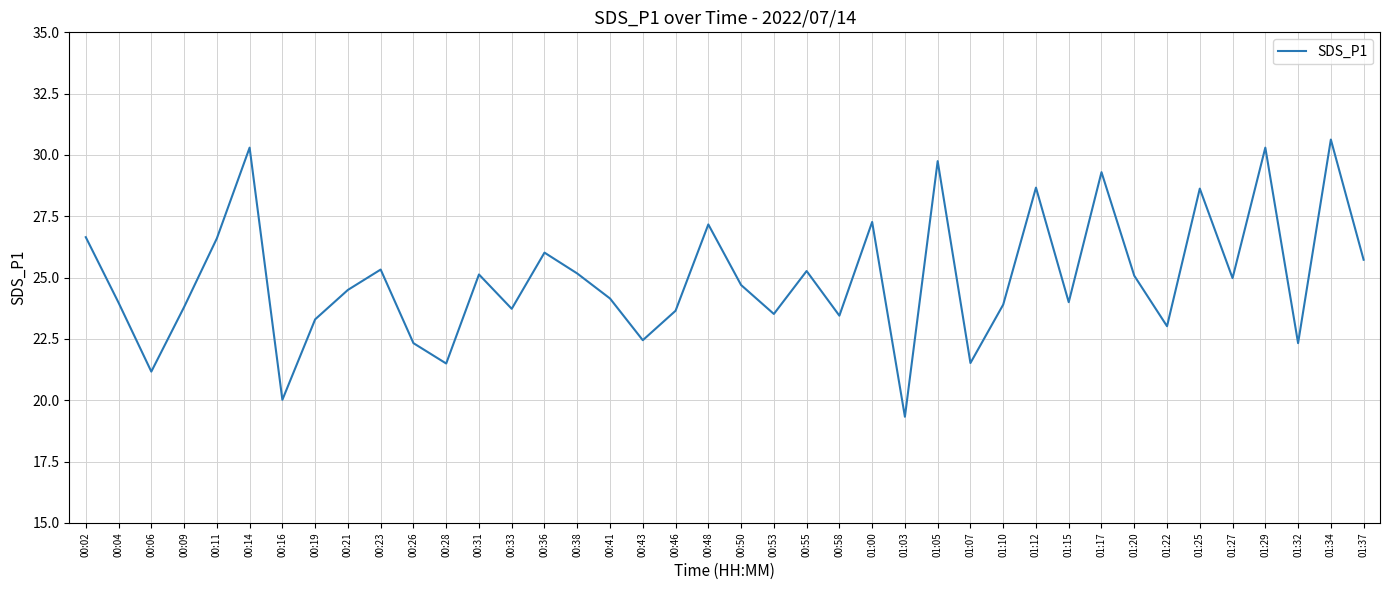

True or false: the data shows 23.8 at 00:09.

True